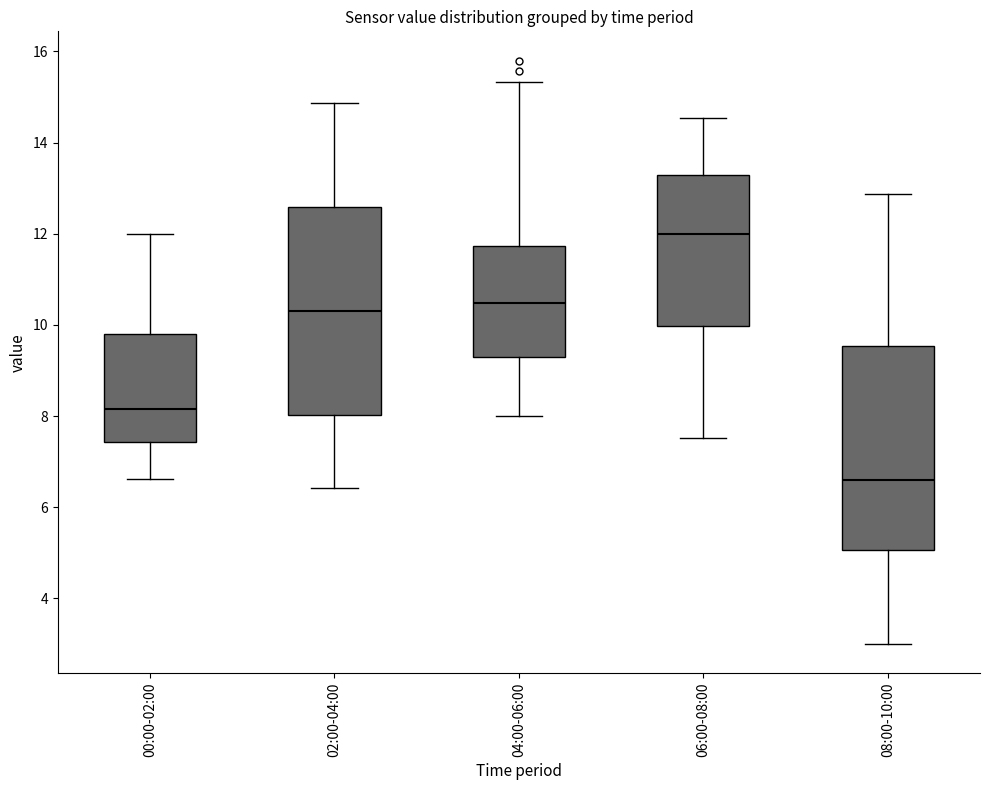

Which box has the lowest median line?

08:00-10:00